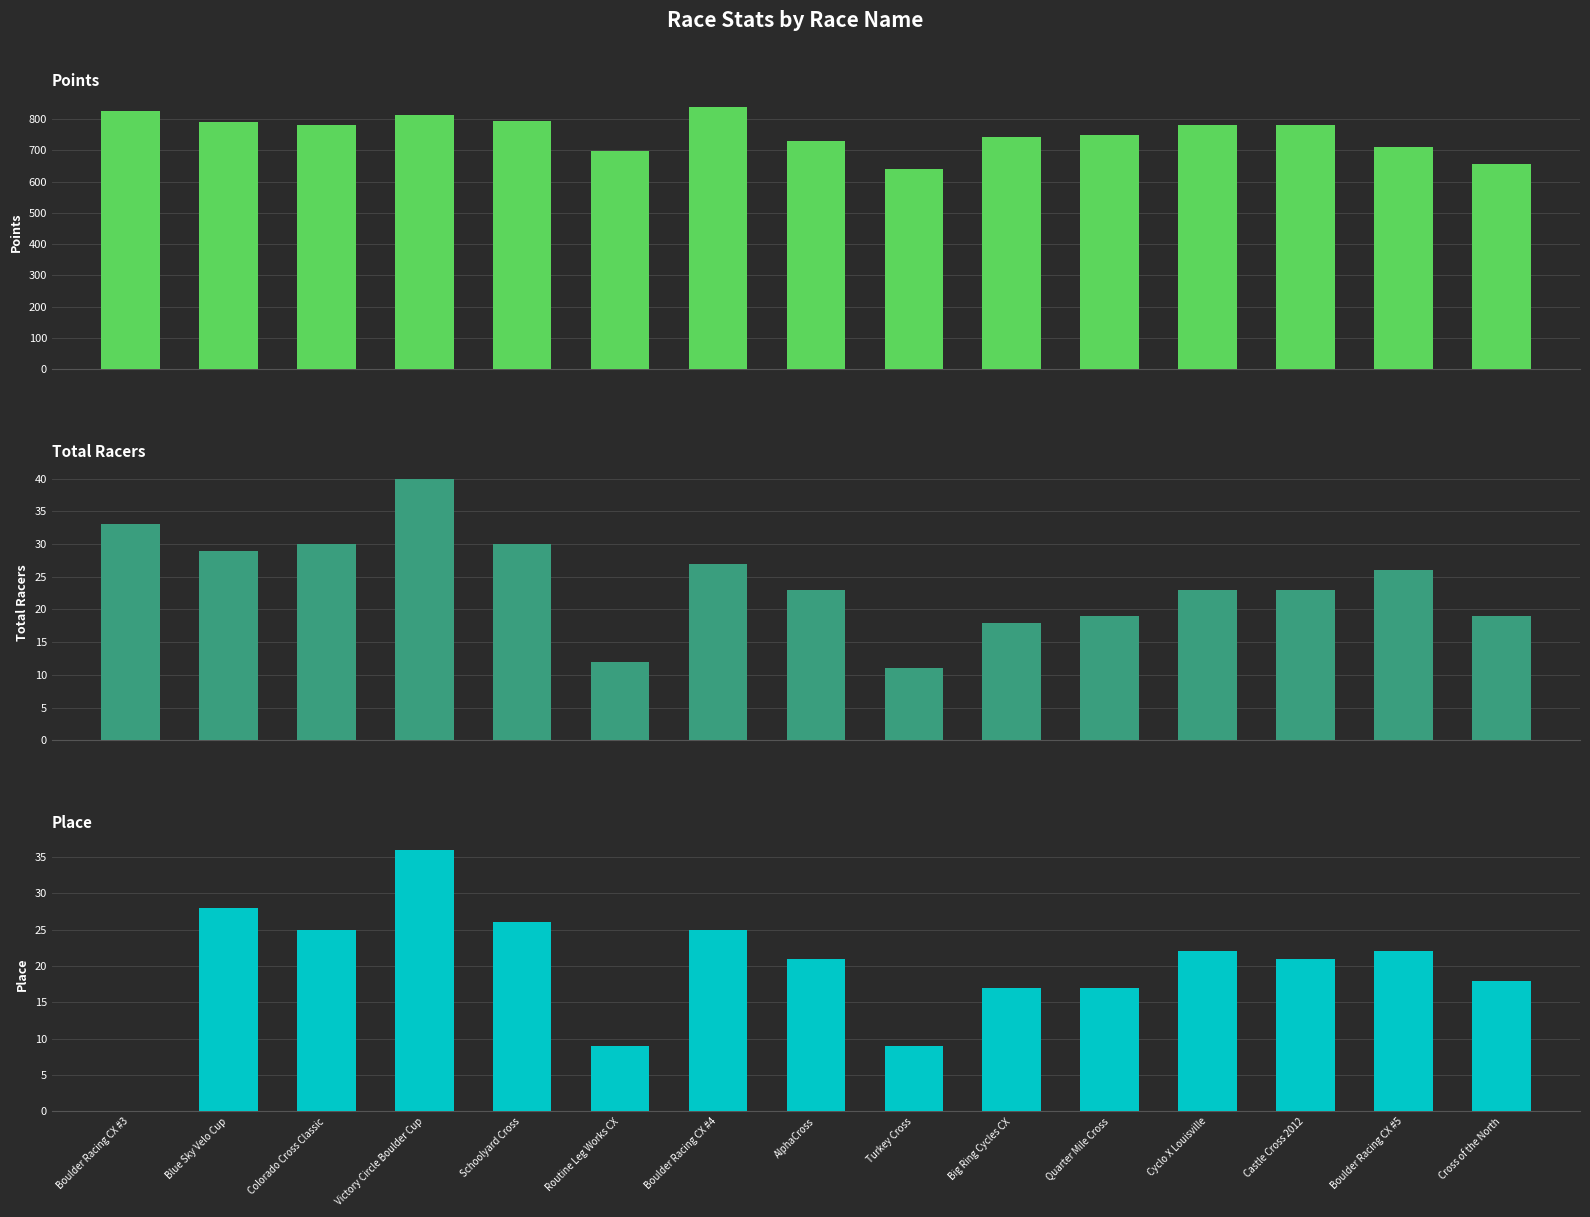

What is the difference between the highest and lowest values at Cyclo X Louisville?

758.3